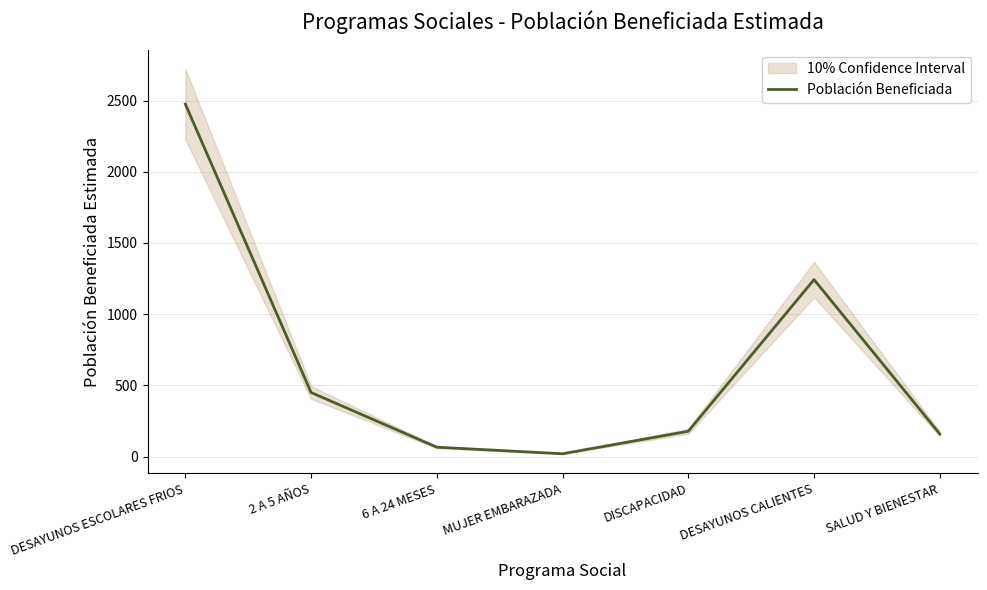

The value at DESAYUNOS CALIENTES is 1620. True or false?

False